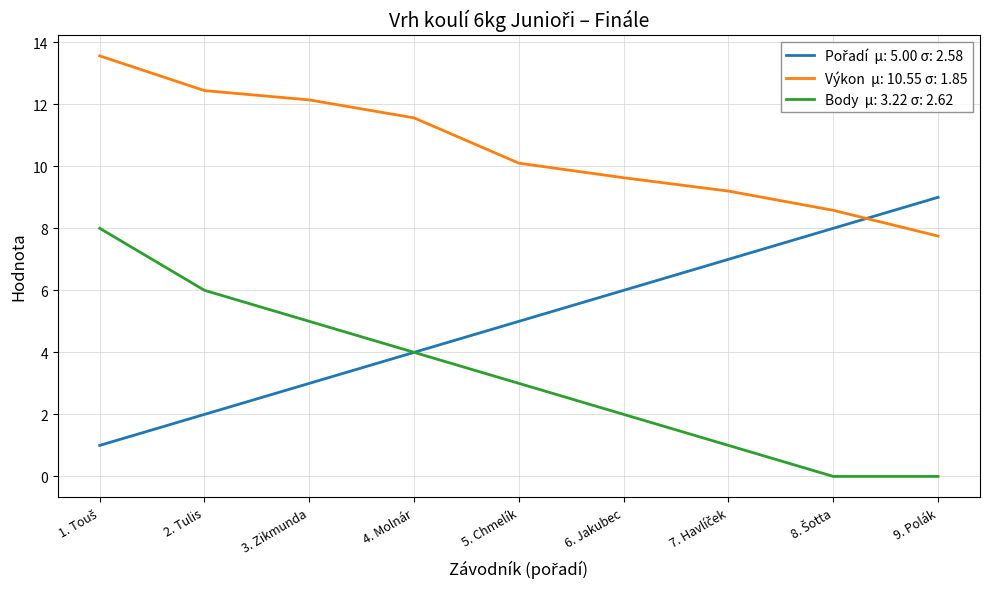

What is the greatest value displayed?

13.6